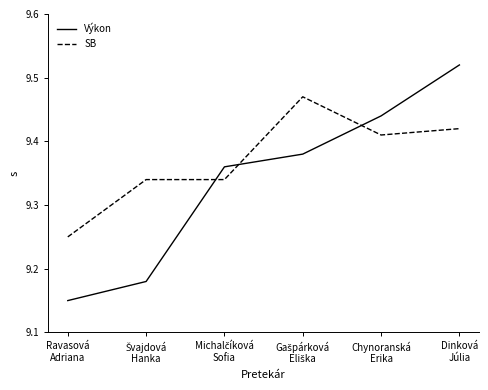

Which series has the largest range (max minus min)?

Výkon